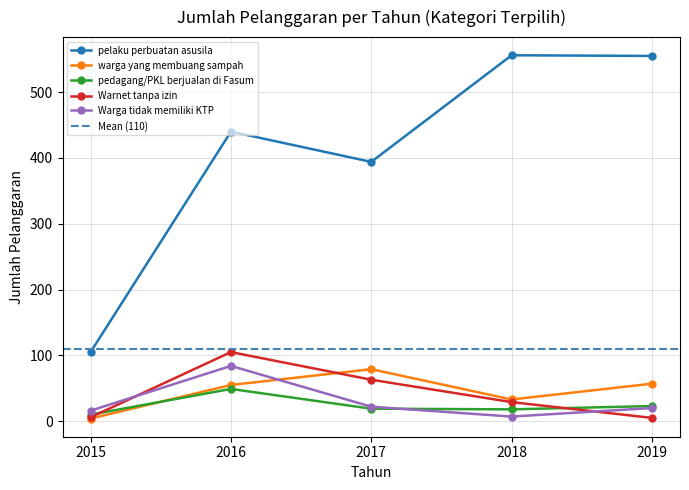

Which series ends up on top after the final intersection of Warnet tanpa izin and Warga tidak memiliki KTP?

Warga tidak memiliki KTP